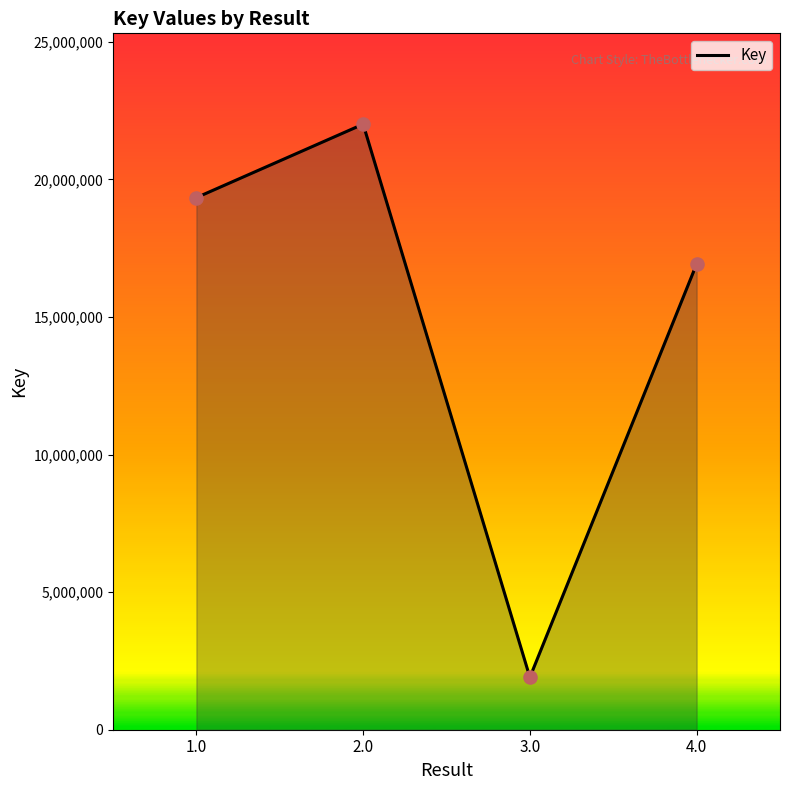

Approximately how many times larger is the value at 3.0 compared to 1.0?

0.1